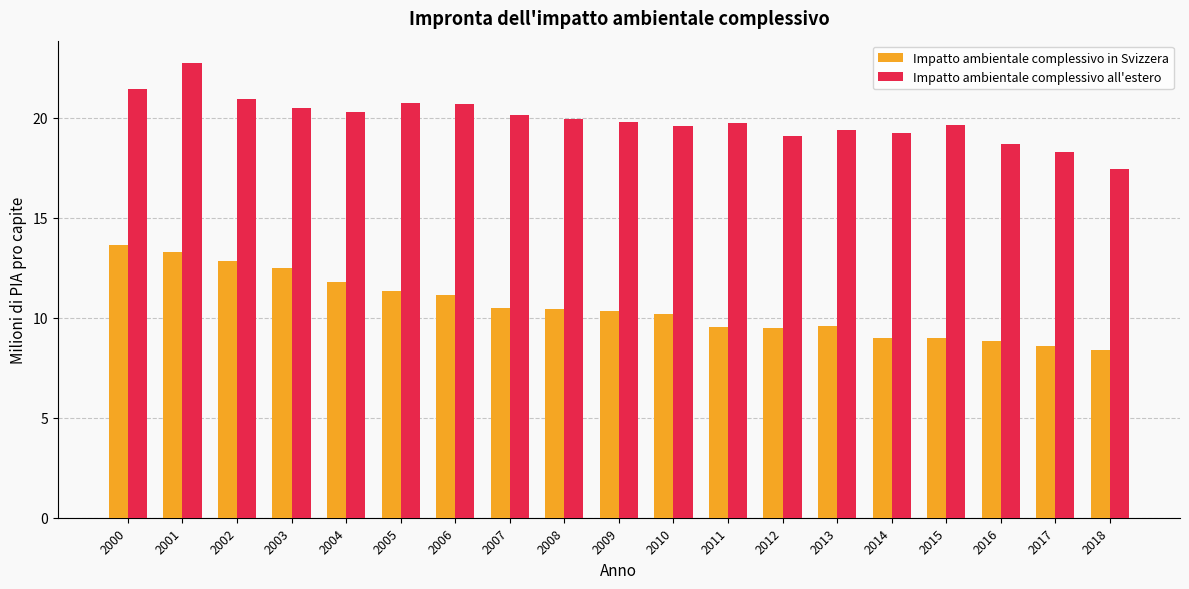

List the series in order of their overall mean, highest first.

Impatto ambientale complessivo all'estero, Impatto ambientale complessivo in Svizzera